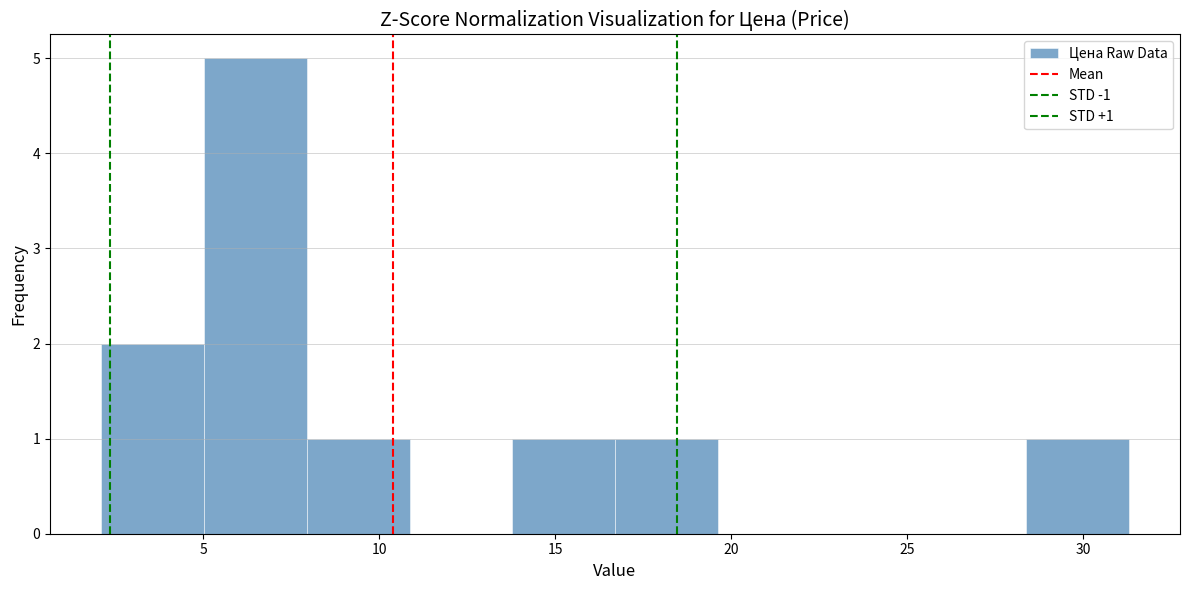

Which range on the x-axis has the tallest bar?

5.0 to 8.0